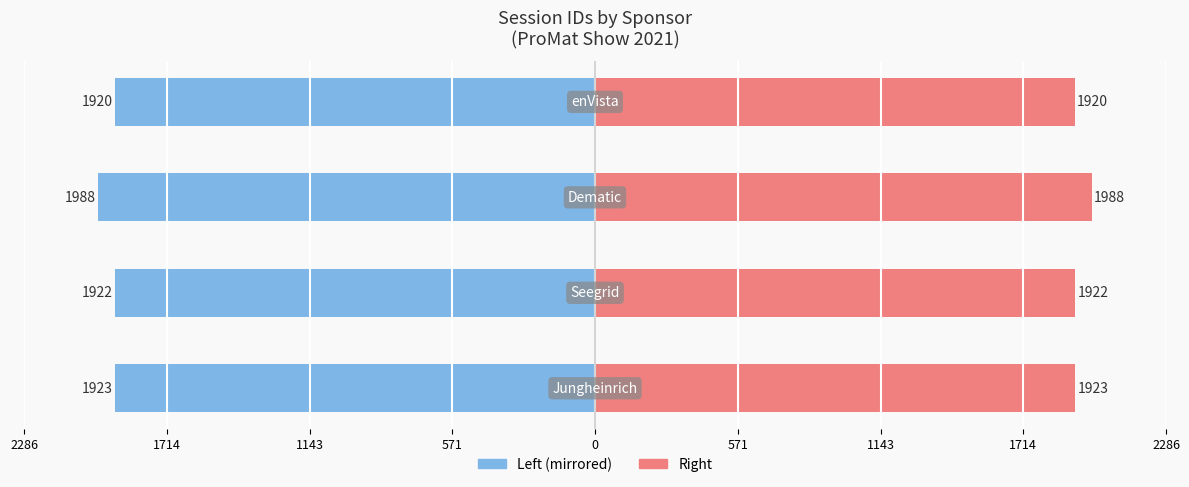

Which has a higher value, 1714 or 571?

571